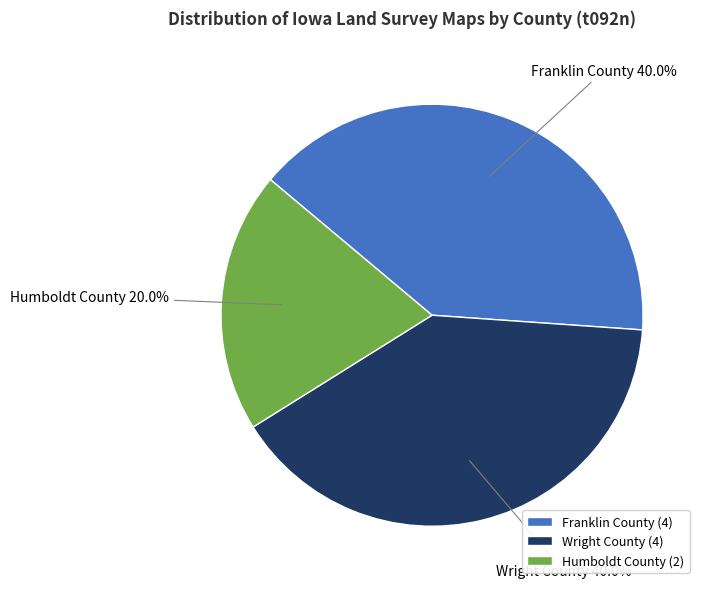

Do Franklin County and Humboldt County together represent more than half of the pie?

Yes